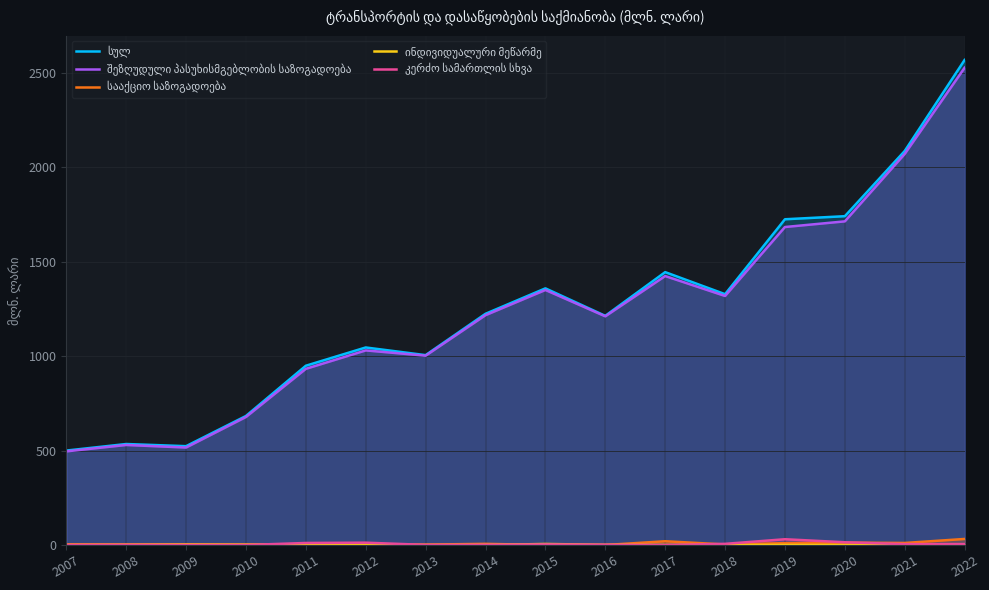

True or false: ინდივიდუალური მეწარმე has more than 1 points higher than both neighbors.

True